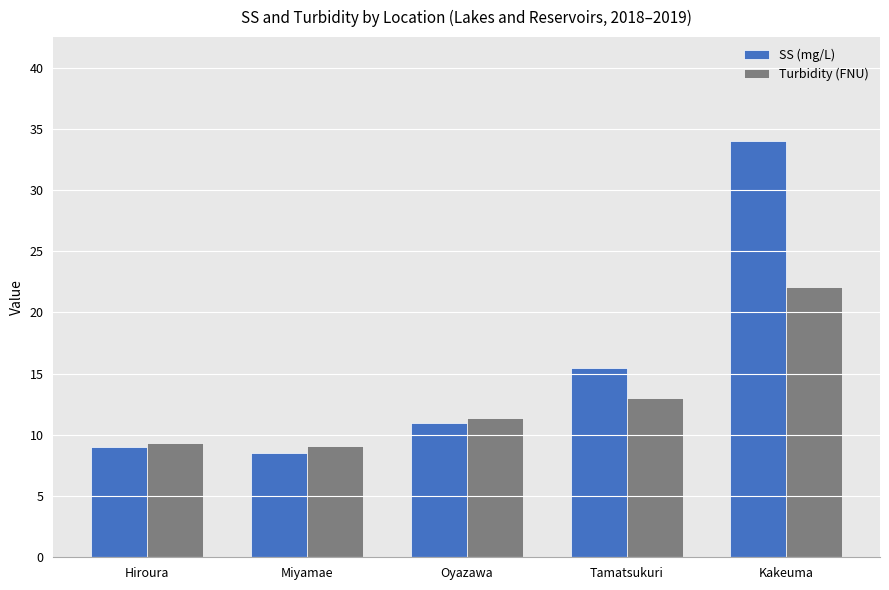

Rank the series at Oyazawa from highest to lowest value.

Turbidity (FNU), SS (mg/L)